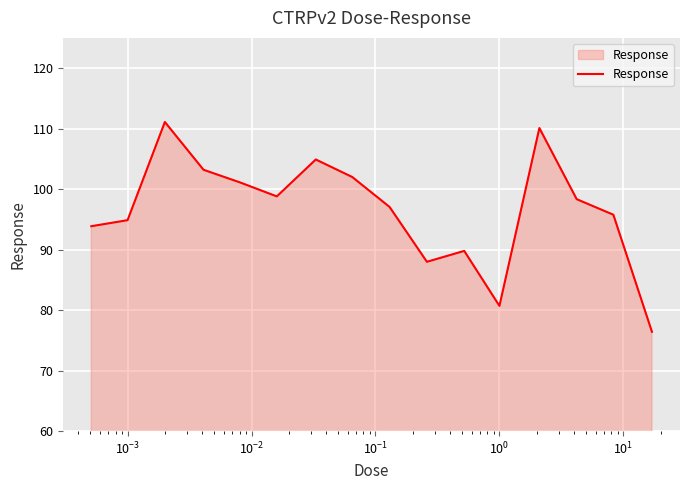

What is the difference between the maximum and minimum values?

34.7